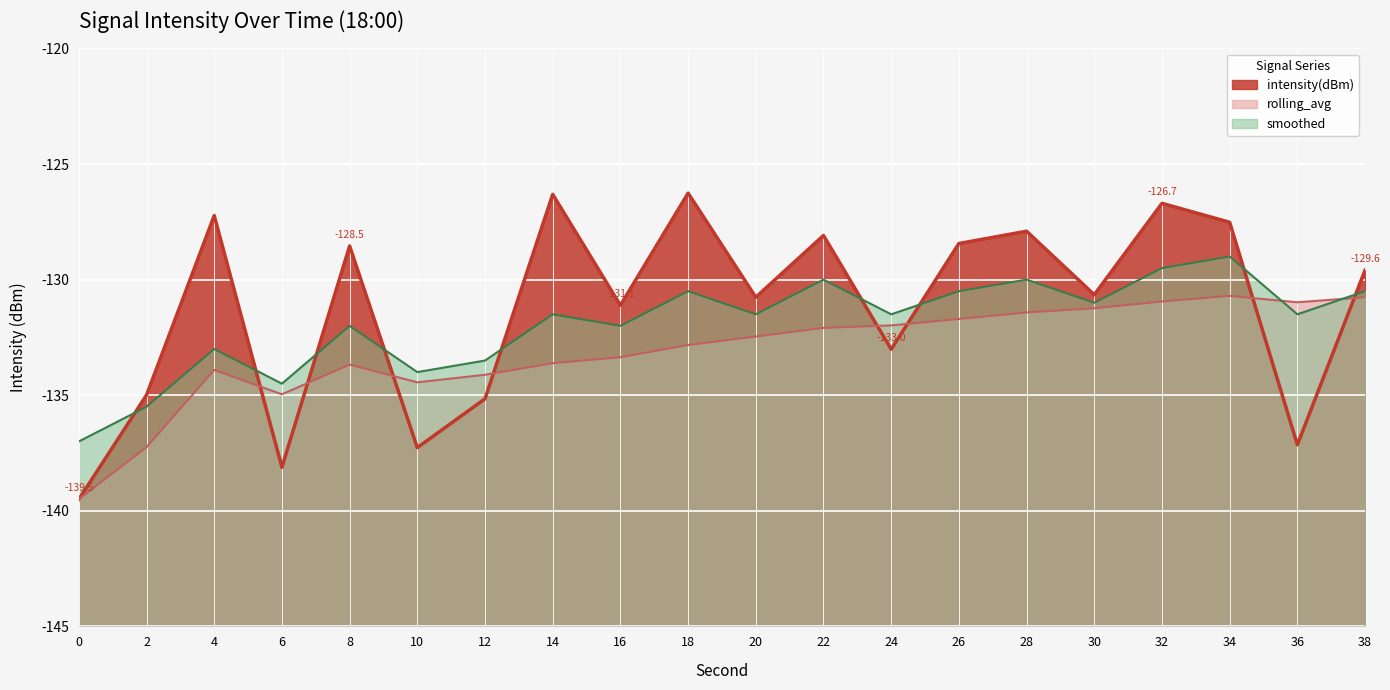

Rank the series at 6 from highest to lowest value.

smoothed, rolling_avg, intensity(dBm)